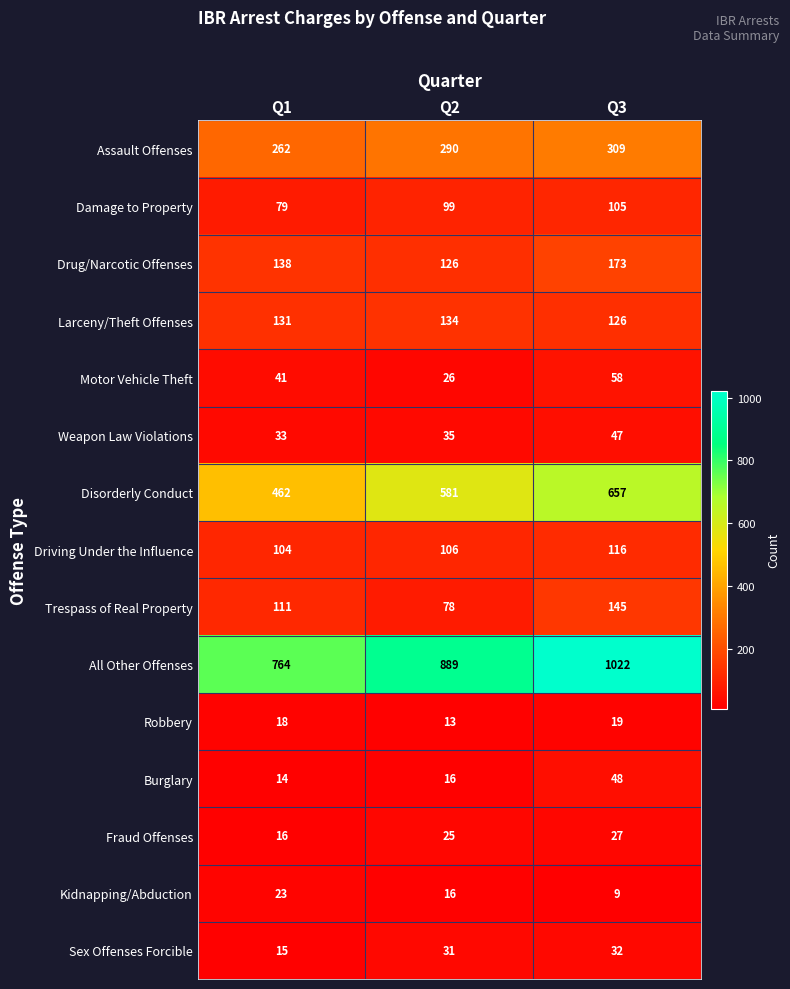

True or false: Fraud Offenses has a value of 45 at Q3.

False